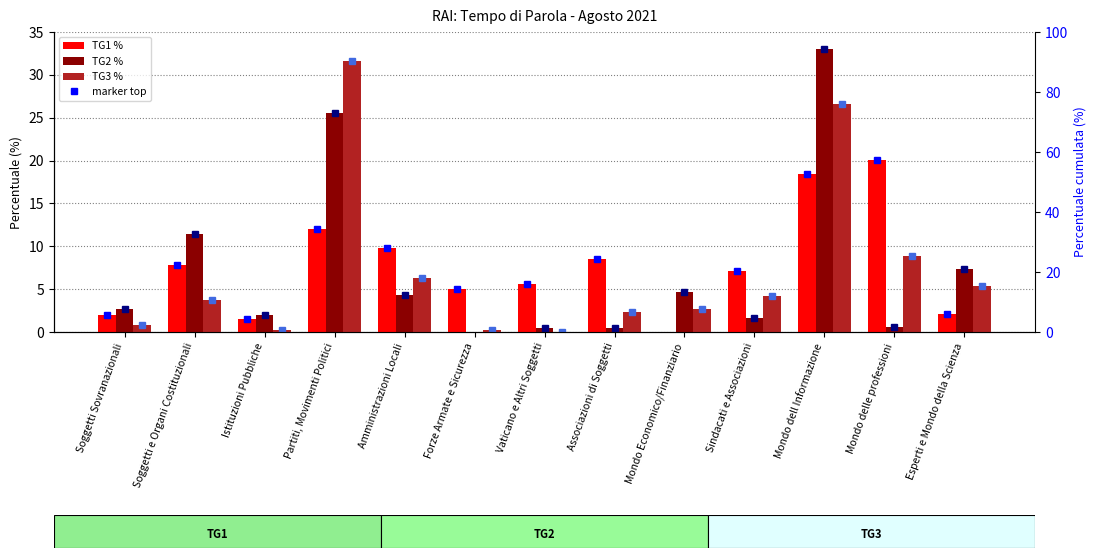

How many positive values does the TG1_% series have?

12